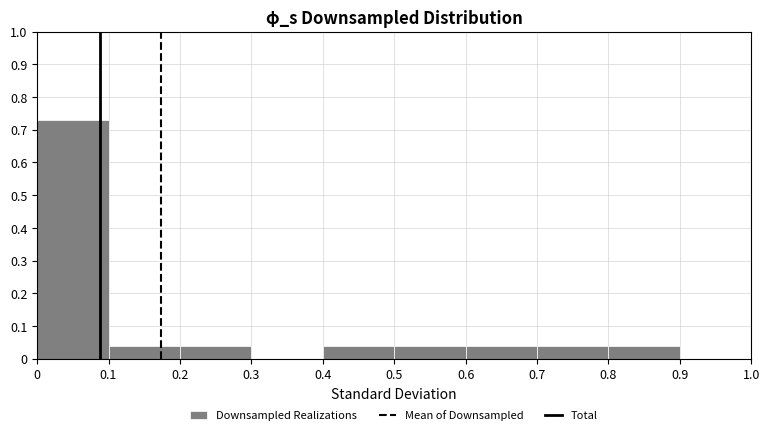

Reading left to right, transcribe this chart: for each bar, give the range it covers on the x-axis and its height. The values are not printed on the chart, so give them approximately, as read against the axis.

0 to 0.1: 0.73
0.1 to 0.2: 0.04
0.2 to 0.3: 0.04
0.3 to 0.4: 0
0.4 to 0.5: 0.04
0.5 to 0.6: 0.04
0.6 to 0.7: 0.04
0.7 to 0.8: 0.04
0.8 to 0.9: 0.04
0.9 to 1.0: 0